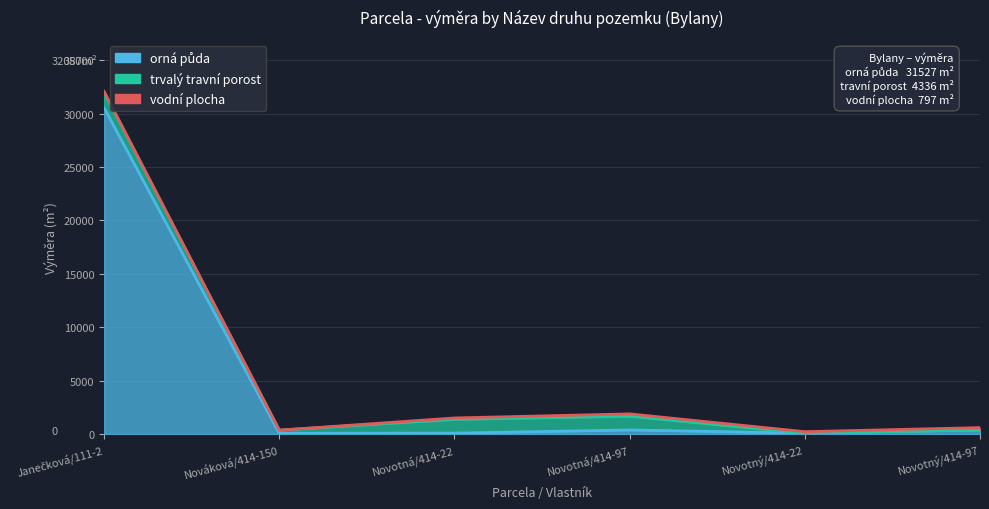

The value of orná půda at Novotný/414-22 is 82. True or false?

True